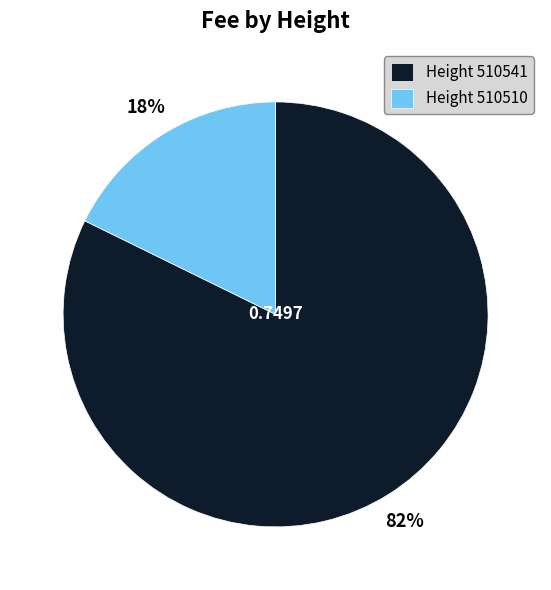

What is the largest slice in the pie chart?

Height 510541